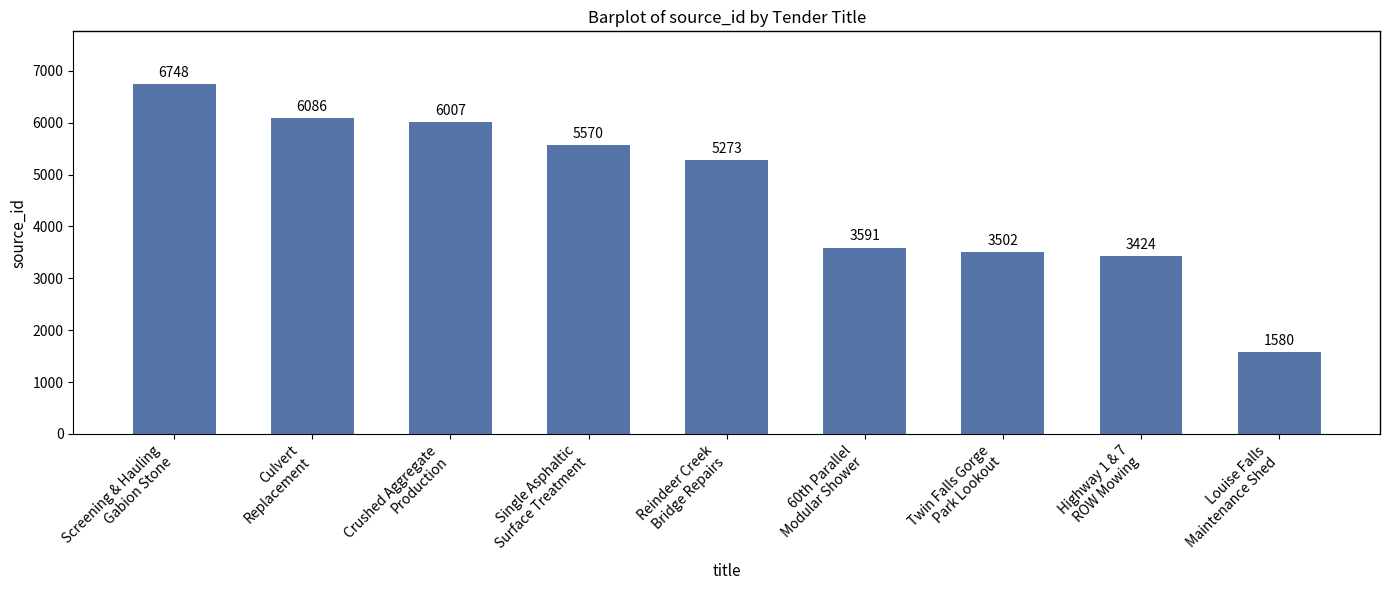

What is the label of the 5th bar from the right?

Reindeer Creek
Bridge Repairs